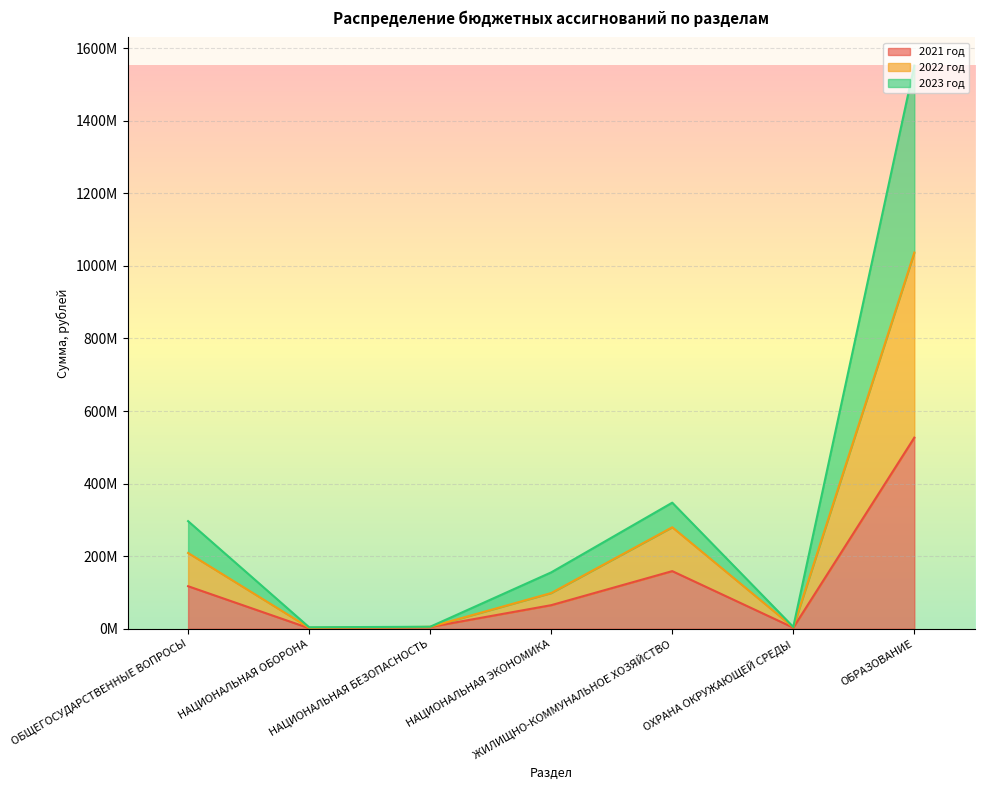

True or false: 2022 год and 2021 год cross at least once.

False